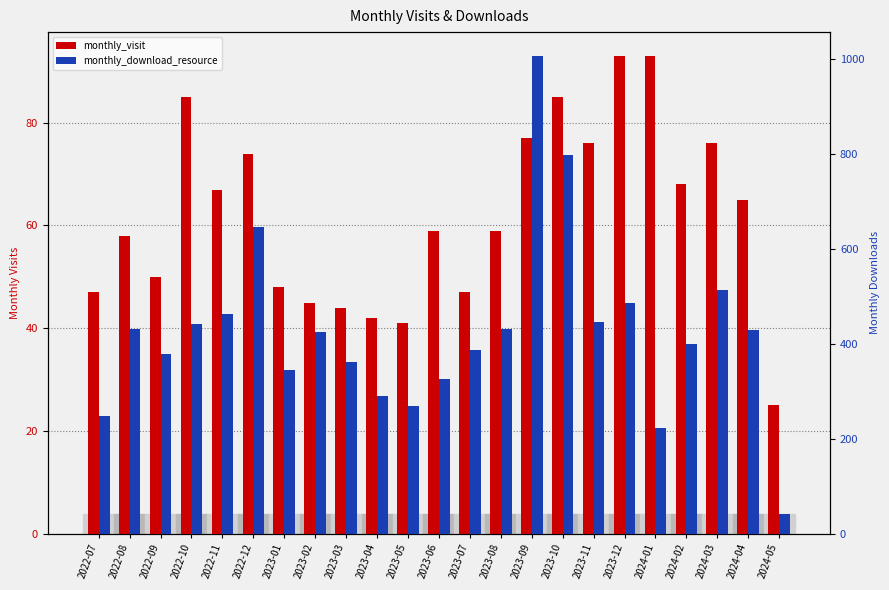

What is the difference between the maximum and minimum values in the monthly_download_resource series?

965